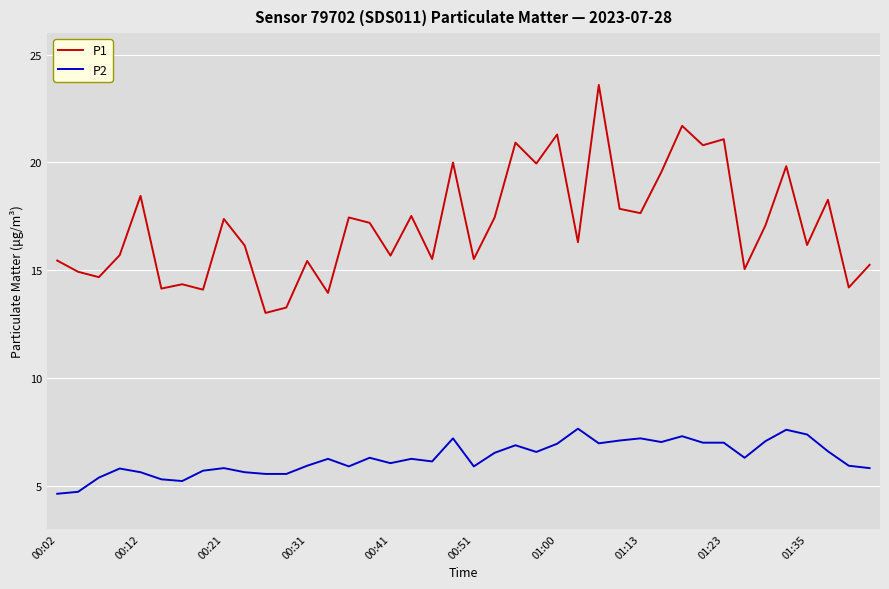

Does the chart have visible grid lines?

Yes